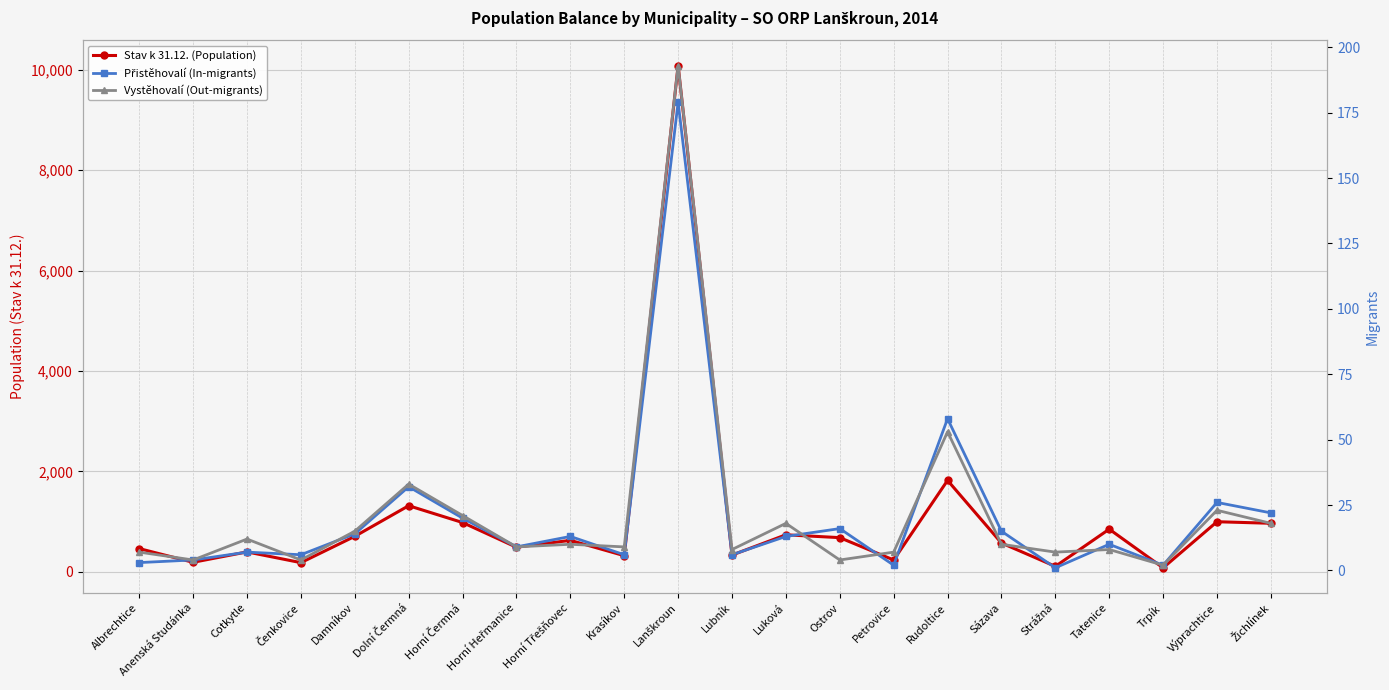

The value of Vystěhovalí (Out-migrants) at Luková is 18. True or false?

True